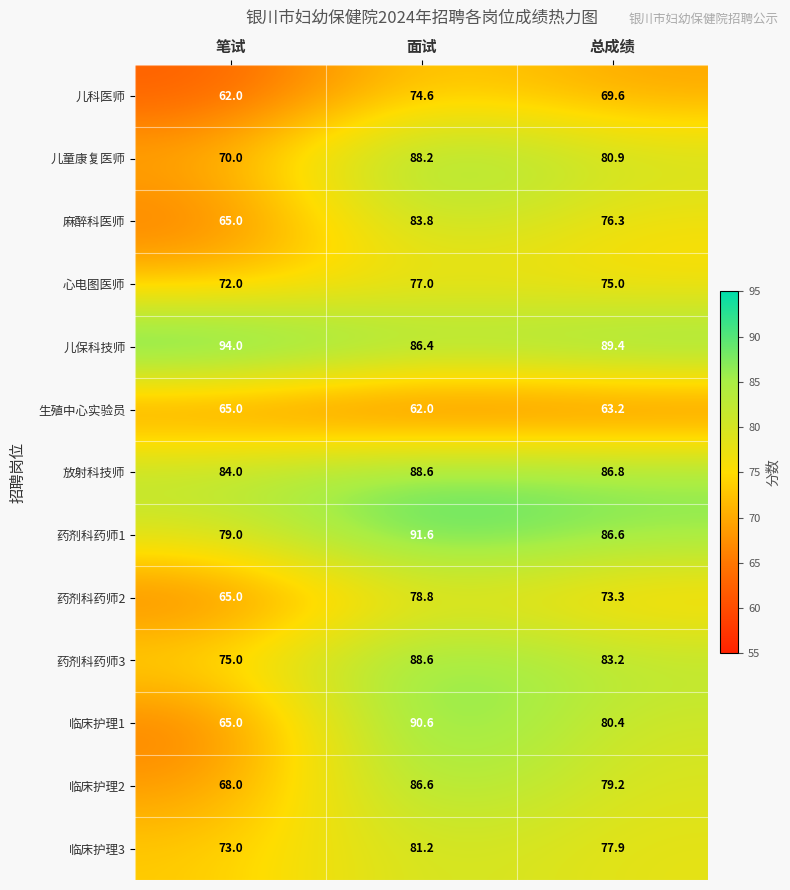

What is the difference between the 临床护理1 values at 笔试 and 总成绩?

15.4